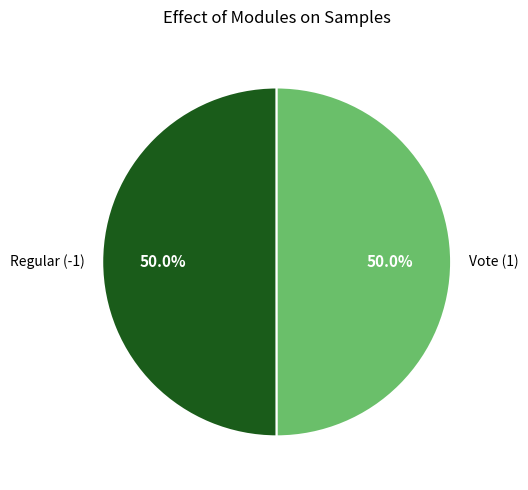

How many segments does this pie chart have?

2